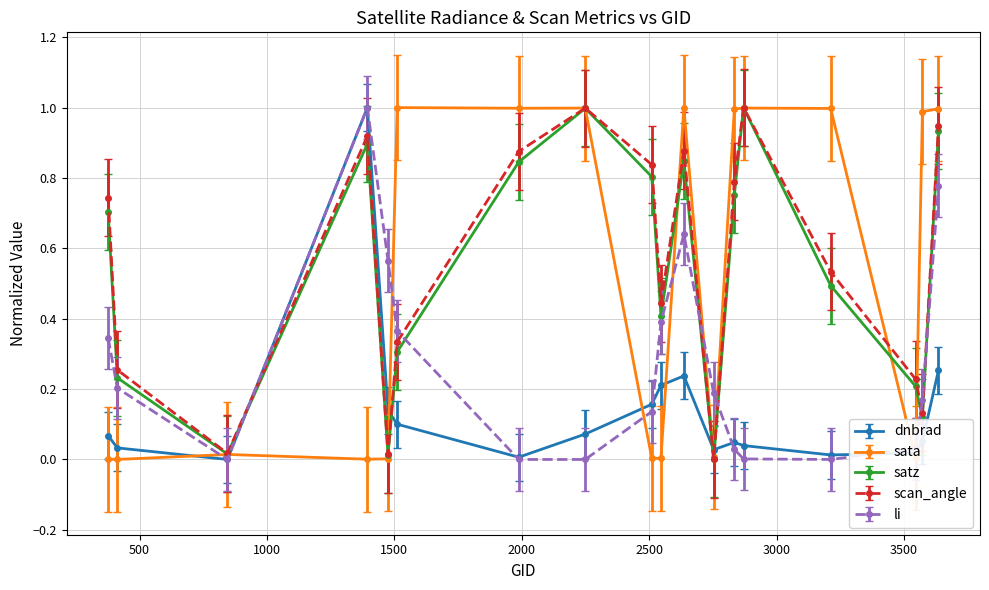

What are all the series names shown in the legend?

dnbrad, sata, satz, scan_angle, li